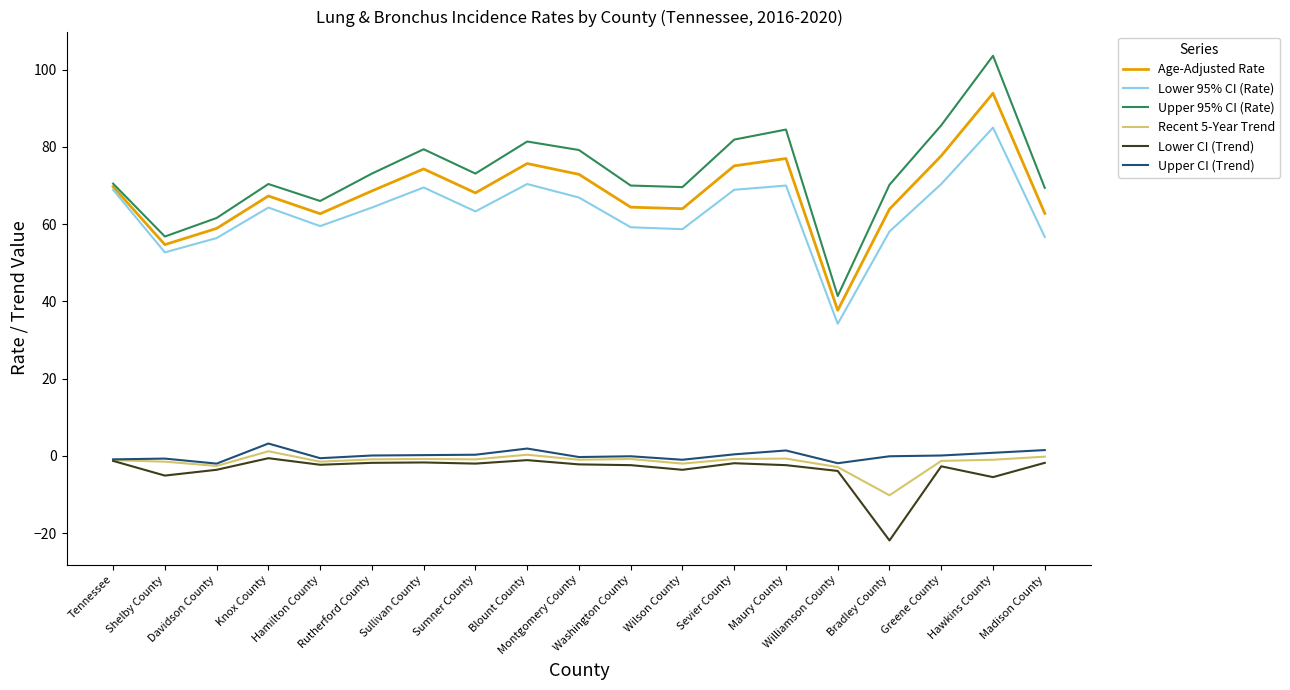

Which series has the largest range (max minus min)?

Upper 95% CI (Rate)